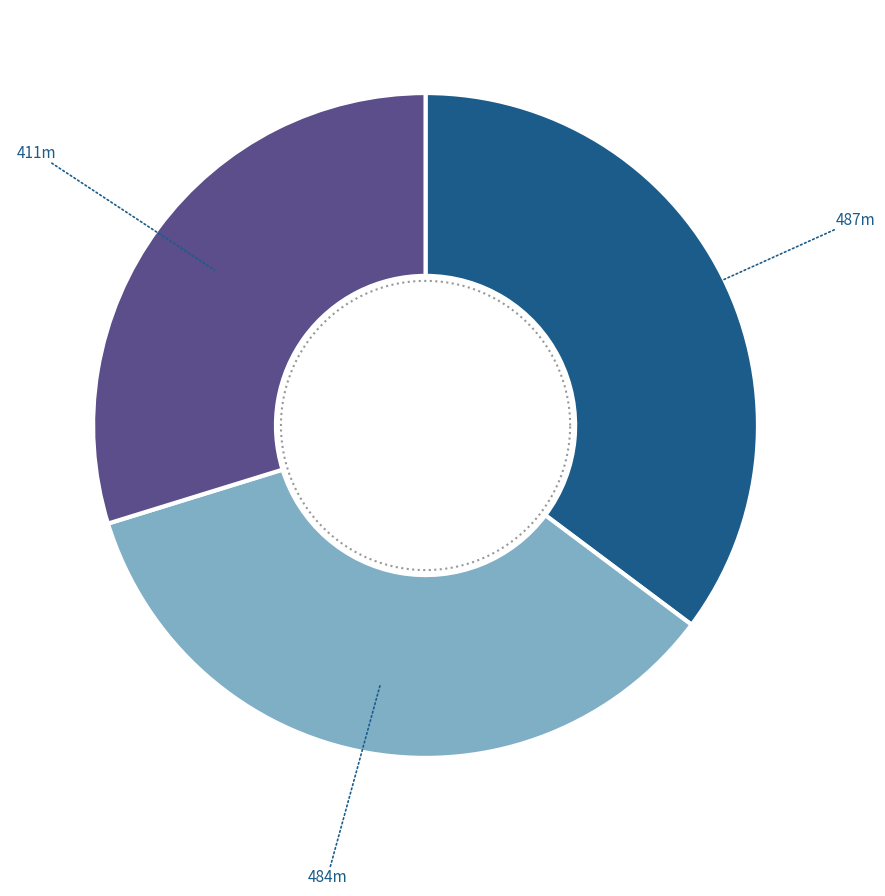

To the nearest percent, what is the combined percentage of Hitch at the Fairmont and Withering-by-Sea?

65%